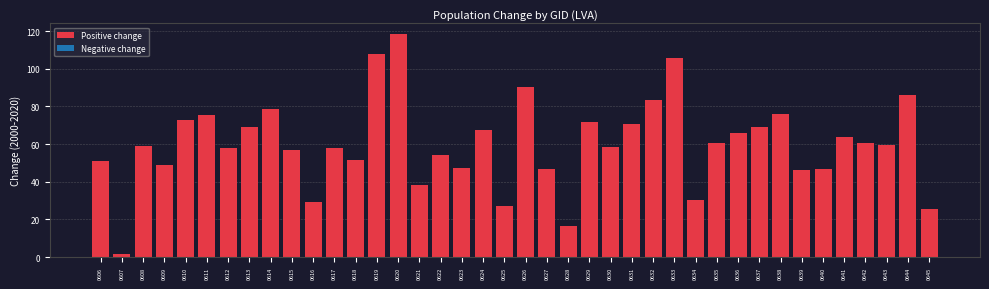

The value at 0627 is 46.8. True or false?

True